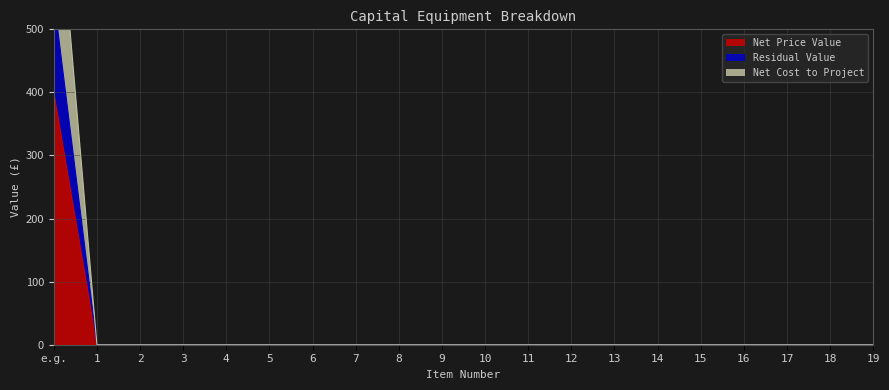

True or false: Net Price Value and Residual Value intersect in this chart.

False